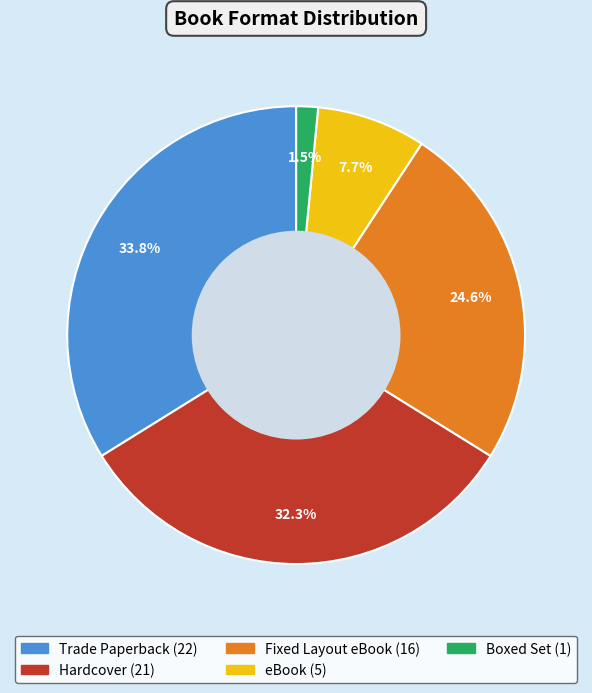

Count the number of slices in the pie.

5